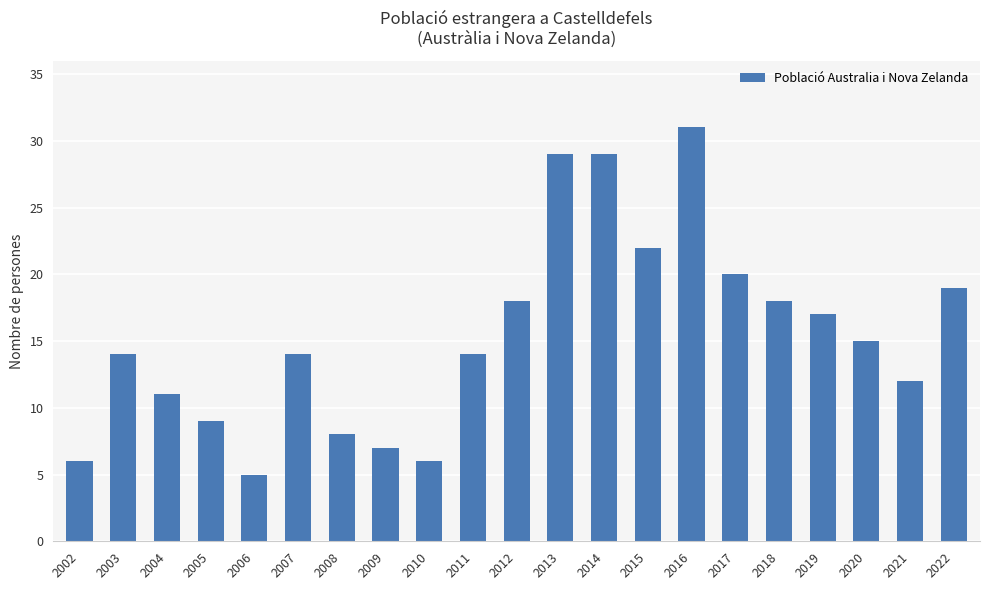

What is the sum of all values?

324